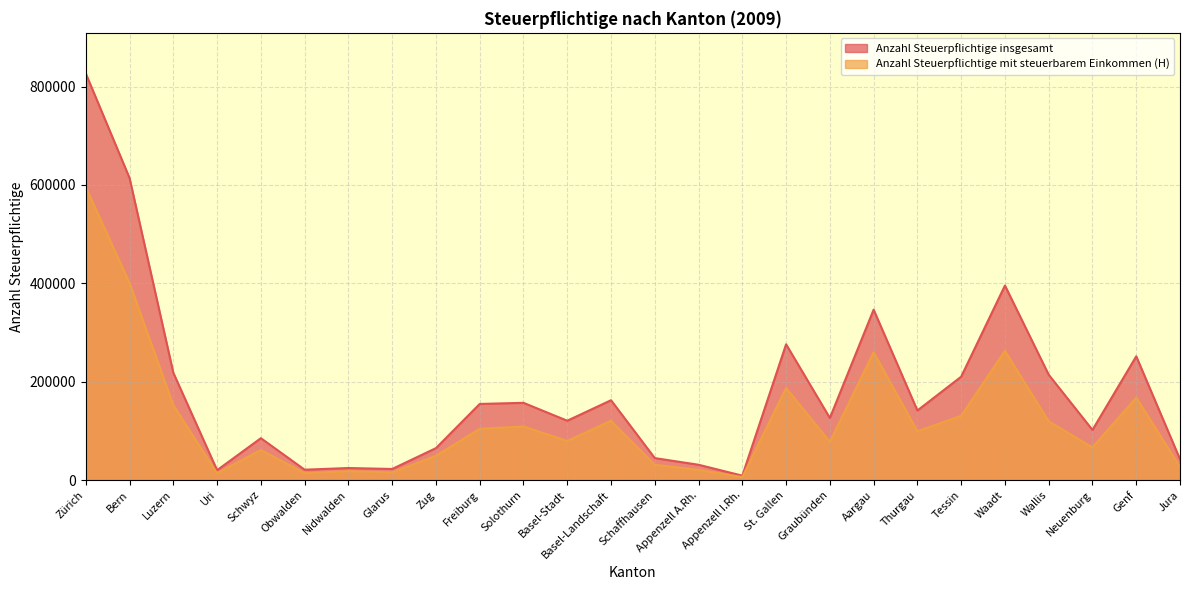

Which has a higher value, Bern or Wallis?

Bern